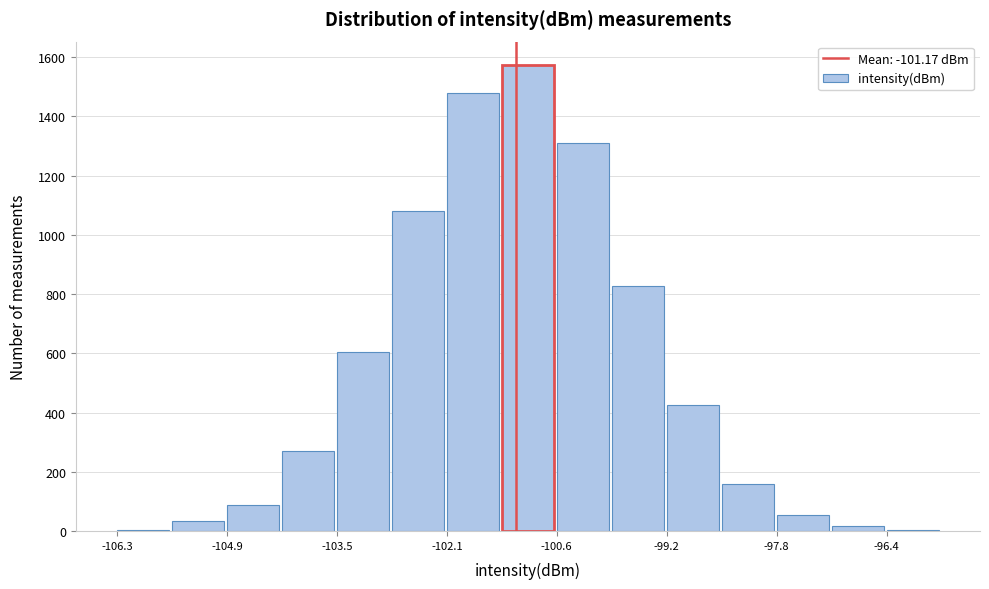

Around what value on the x-axis is the tallest bar? Give the approximate position of its centre, as read against the axis.

-101.0